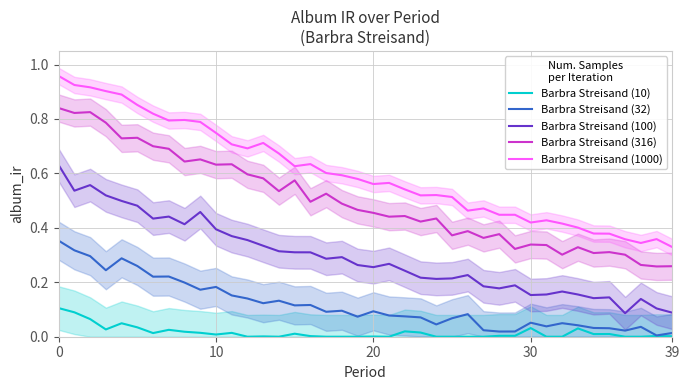

Reading left to right, list all the values displayed in this chart.

Barbra Streisand (10): 0.1	0.1	0.1	0.0	0.0	0.0	0.0	0.0	0.0	0.0	0.0	0.0	0.0	0.0	0.0	0.0	0.0	0.0	0.0	0.0	0.0	0.0	0.0	0.0	0.0	0.0	0.0	0.0	0.0	0.0	0.0	0.0	0.0	0.0	0.0	0.0	0.0	0.0	0.0	0.0
Barbra Streisand (32): 0.4	0.3	0.3	0.2	0.3	0.3	0.2	0.2	0.2	0.2	0.2	0.2	0.1	0.1	0.1	0.1	0.1	0.1	0.1	0.1	0.1	0.1	0.1	0.1	0.0	0.1	0.1	0.0	0.0	0.0	0.1	0.0	0.0	0.0	0.0	0.0	0.0	0.0	0.0	0.0
Barbra Streisand (100): 0.6	0.5	0.6	0.5	0.5	0.5	0.4	0.4	0.4	0.5	0.4	0.4	0.4	0.3	0.3	0.3	0.3	0.3	0.3	0.3	0.3	0.3	0.2	0.2	0.2	0.2	0.2	0.2	0.2	0.2	0.2	0.2	0.2	0.2	0.1	0.1	0.1	0.1	0.1	0.1
Barbra Streisand (316): 0.8	0.8	0.8	0.8	0.7	0.7	0.7	0.7	0.6	0.7	0.6	0.6	0.6	0.6	0.5	0.6	0.5	0.5	0.5	0.5	0.5	0.4	0.4	0.4	0.4	0.4	0.4	0.4	0.4	0.3	0.3	0.3	0.3	0.3	0.3	0.3	0.3	0.3	0.3	0.3
Barbra Streisand (1000): 1.0	0.9	0.9	0.9	0.9	0.9	0.8	0.8	0.8	0.8	0.7	0.7	0.7	0.7	0.7	0.6	0.6	0.6	0.6	0.6	0.6	0.6	0.5	0.5	0.5	0.5	0.5	0.5	0.4	0.4	0.4	0.4	0.4	0.4	0.4	0.4	0.4	0.3	0.4	0.3